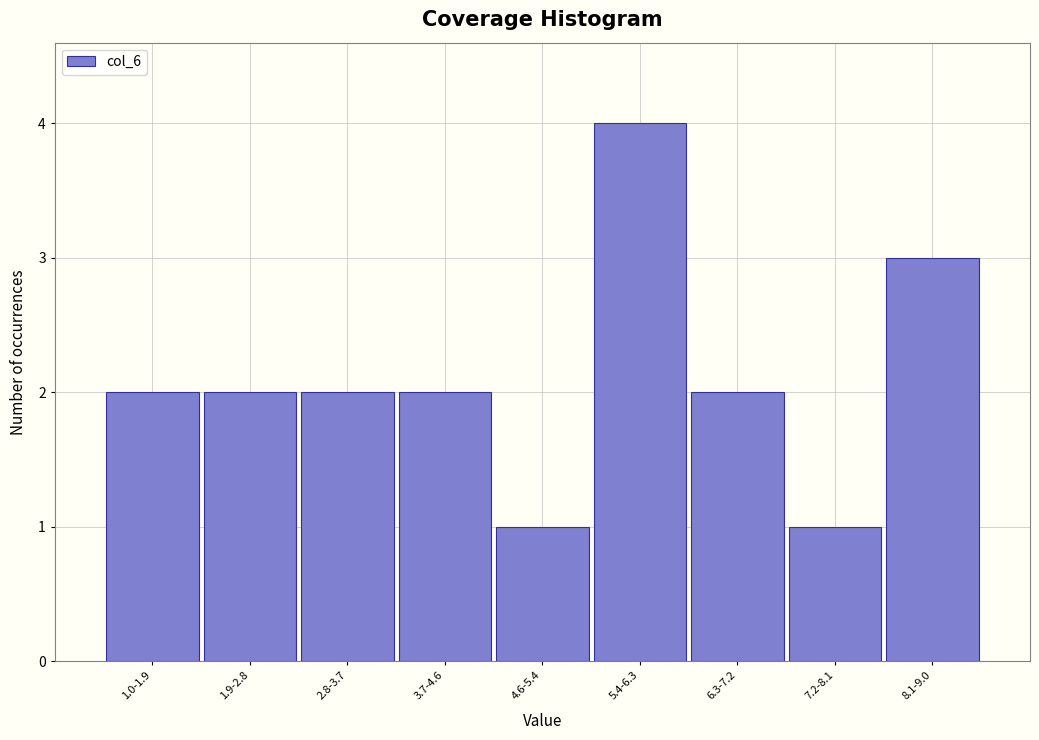

Reading left to right, what are all the values shown in this chart?

1.0-1.9=2	1.9-2.8=2	2.8-3.7=2	3.7-4.6=2	4.6-5.4=1	5.4-6.3=4	6.3-7.2=2	7.2-8.1=1	8.1-9.0=3